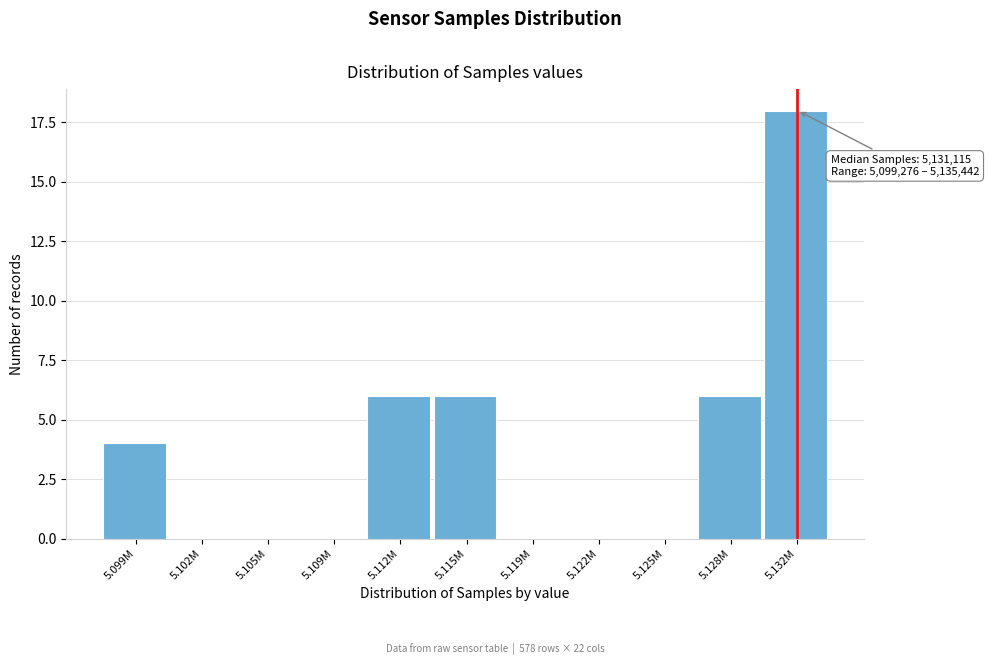

Reading left to right, extract all data points from this chart.

5.099M=4	5.102M=0	5.105M=0	5.109M=0	5.112M=6	5.115M=6	5.119M=0	5.122M=0	5.125M=0	5.128M=6	5.132M=18